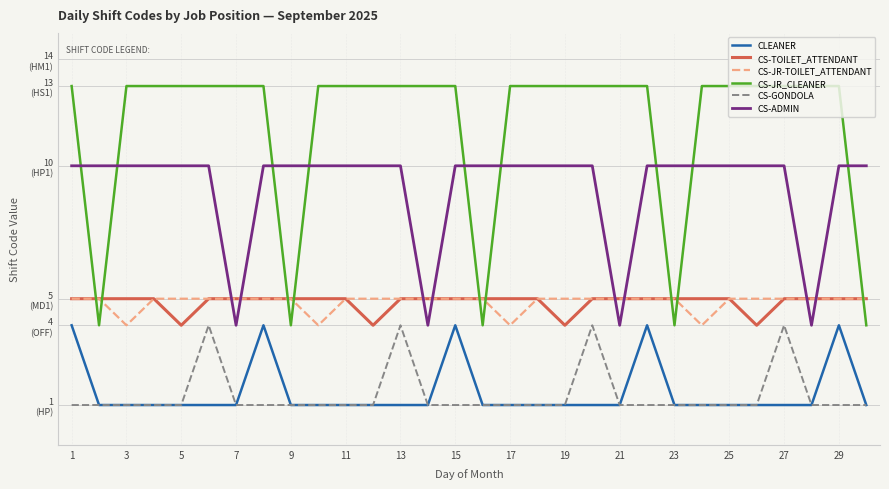

What are all the series names shown in the legend?

CLEANER, CS-TOILET_ATTENDANT, CS-JR-TOILET_ATTENDANT, CS-JR_CLEANER, CS-GONDOLA, CS-ADMIN